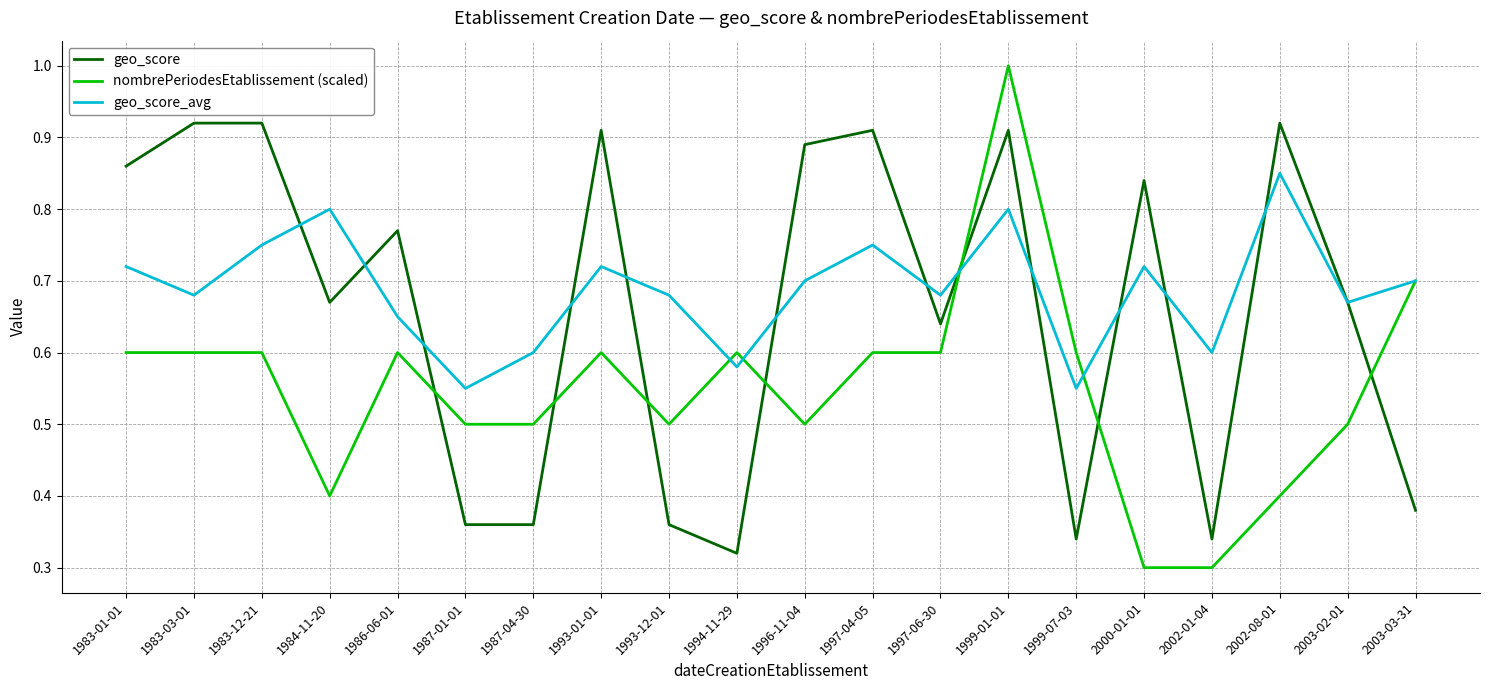

Which series changed the most between 1999-07-03 and 2000-01-01?

geo_score